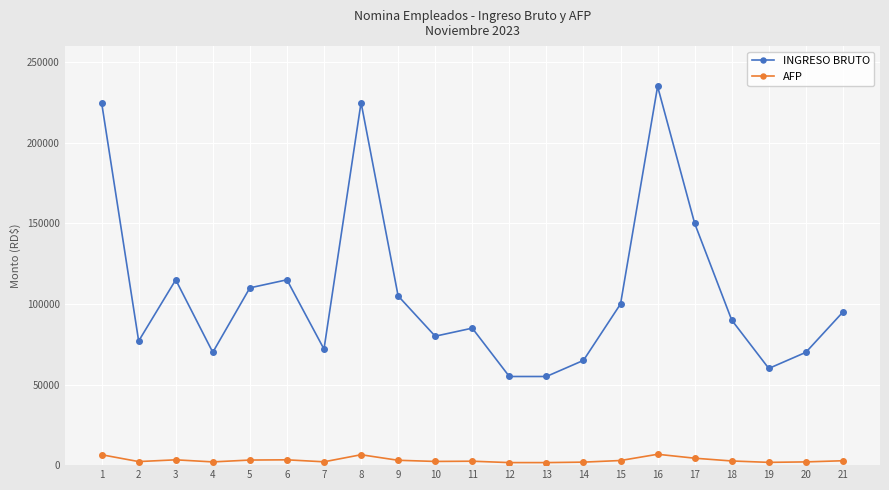

Where is the first local maximum for INGRESO BRUTO?

3